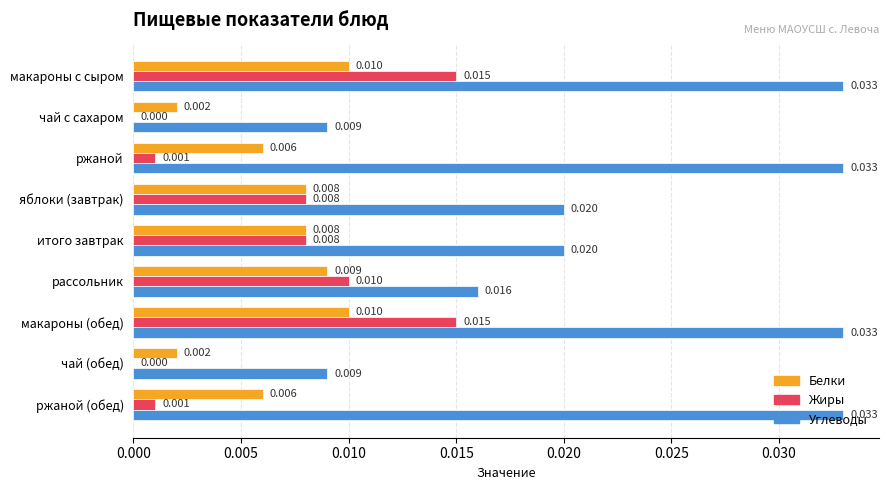

Which series has the largest total across all categories?

Углеводы